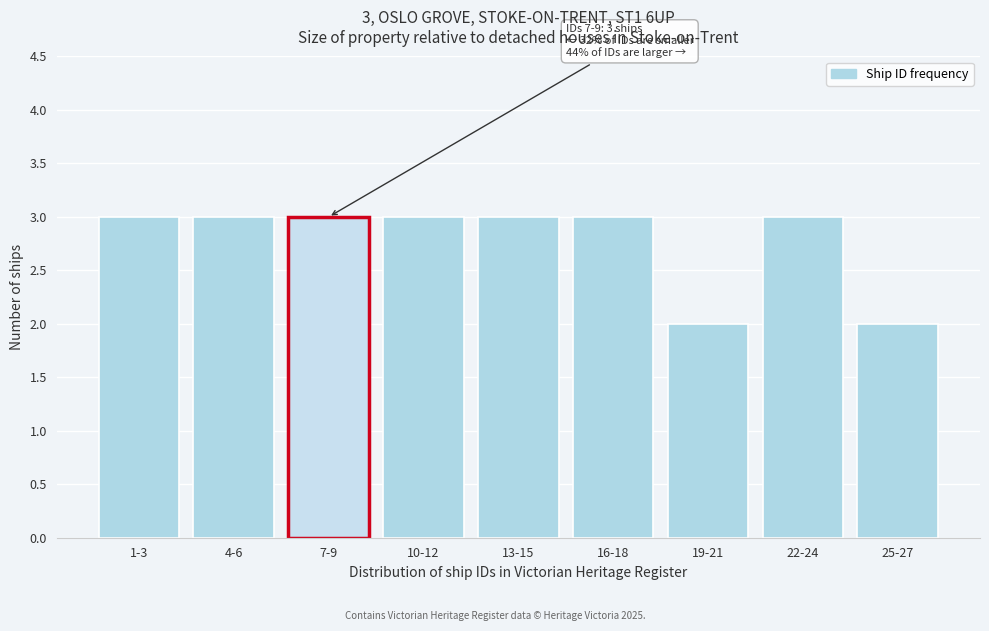

Reading left to right, transcribe all the data shown in this chart.

1-3=3	4-6=3	7-9=3	10-12=3	13-15=3	16-18=3	19-21=2	22-24=3	25-27=2